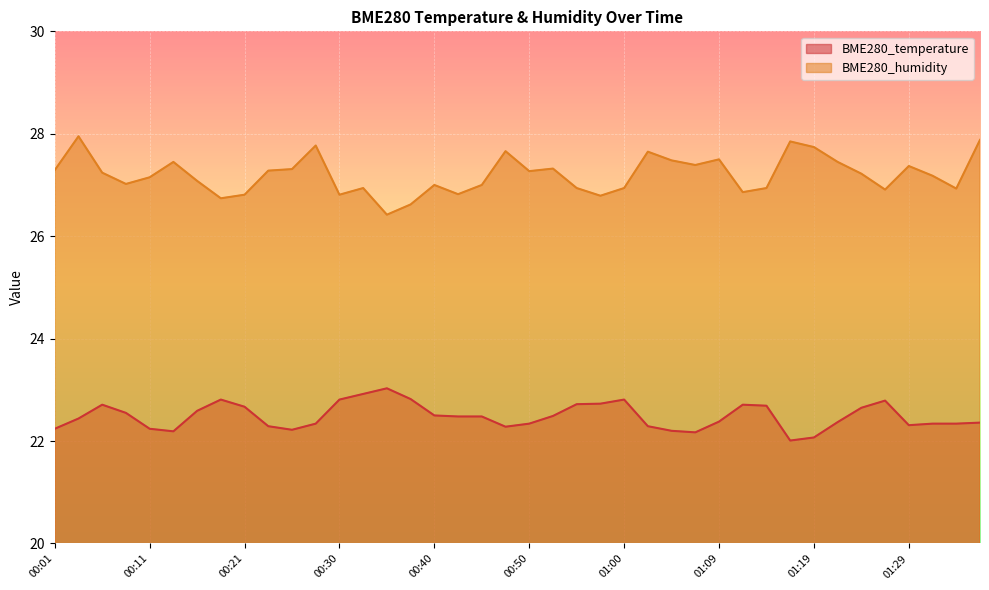

What is the spread (max minus min) of values at 01:21?

5.1